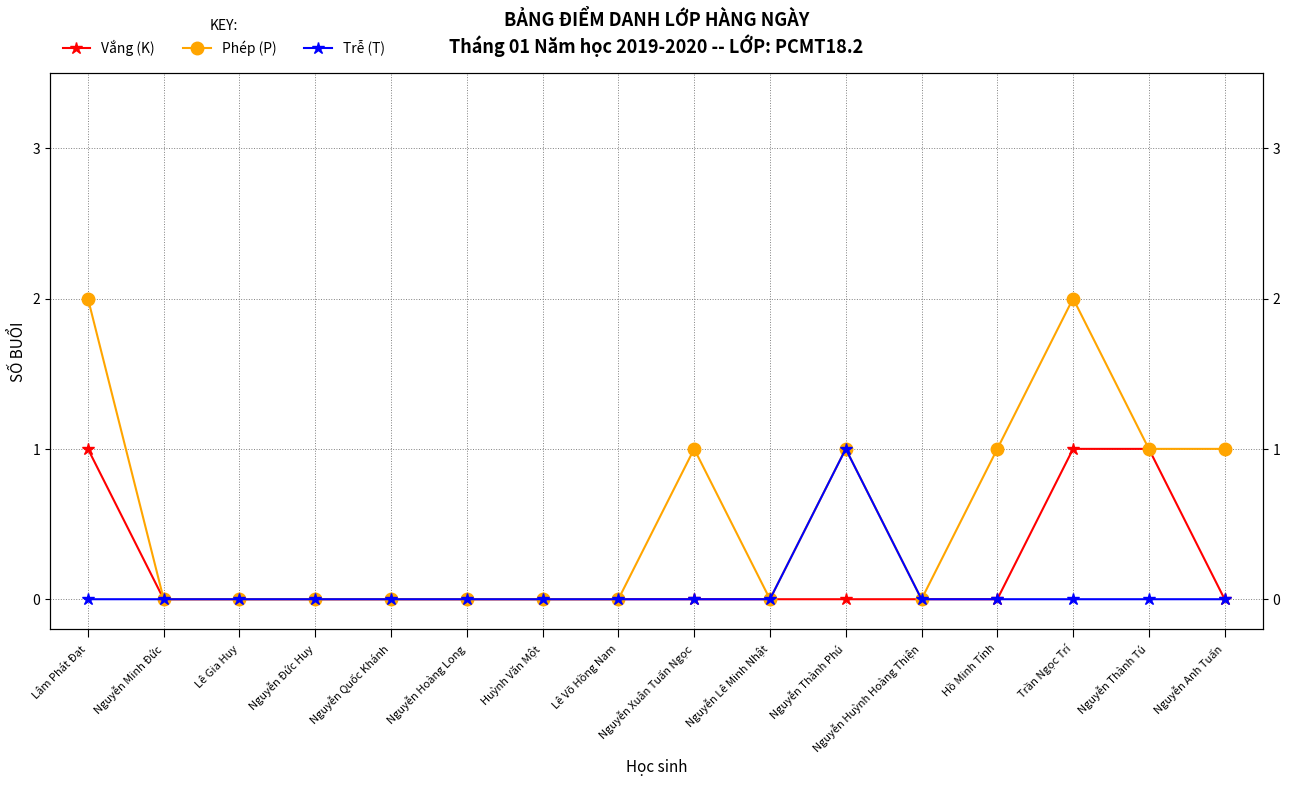

The Trễ (T) series shows -1 at Nguyễn Anh Tuấn. True or false?

False